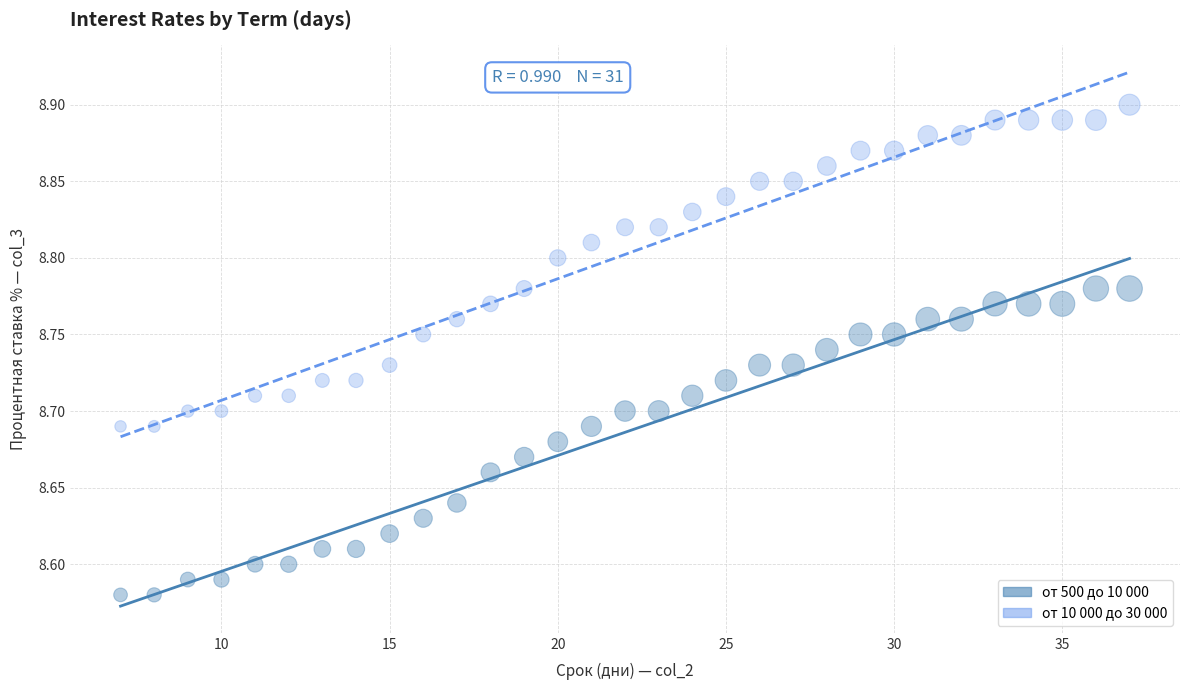

Which series reaches the minimum Y coordinate?

от 500 до 10 000